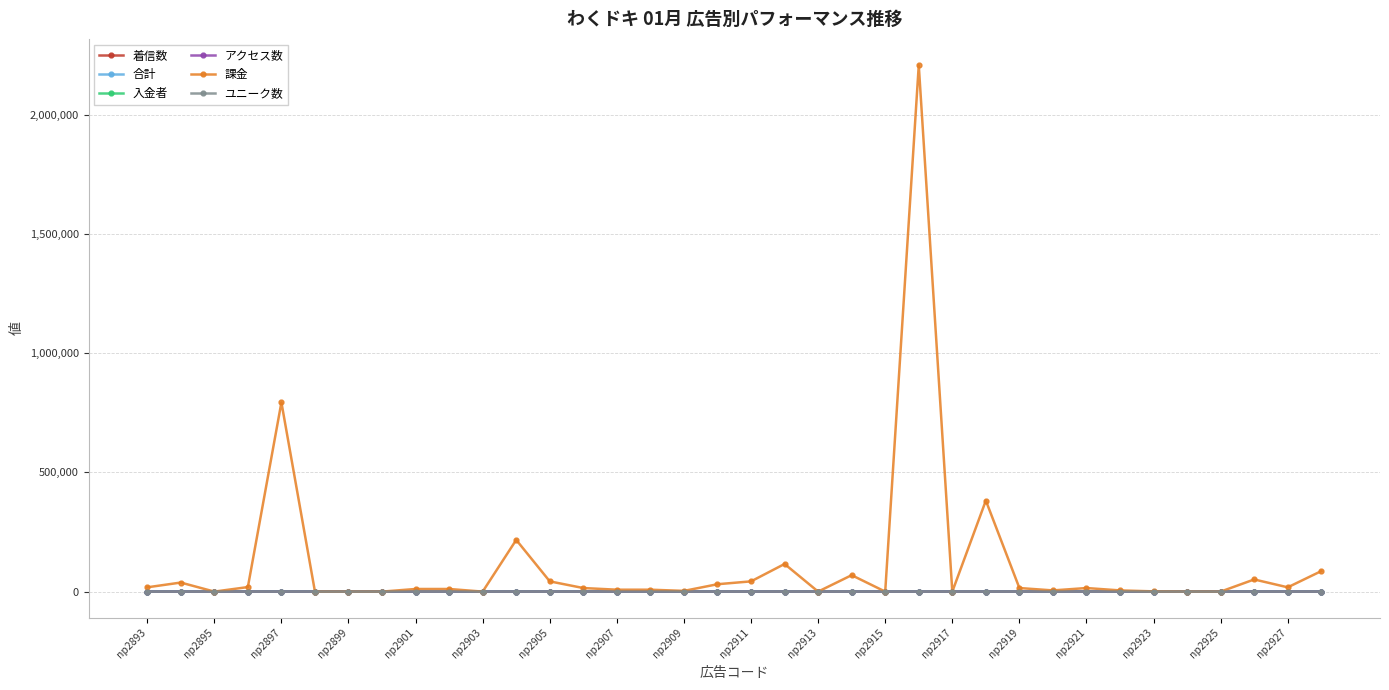

Which series has the largest total across all categories?

課金